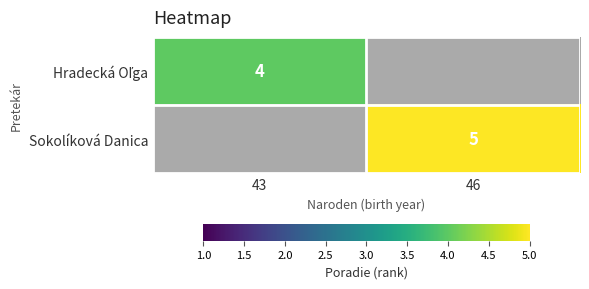

Is it true that Sokolíková Danica equals 1 at 46?

False